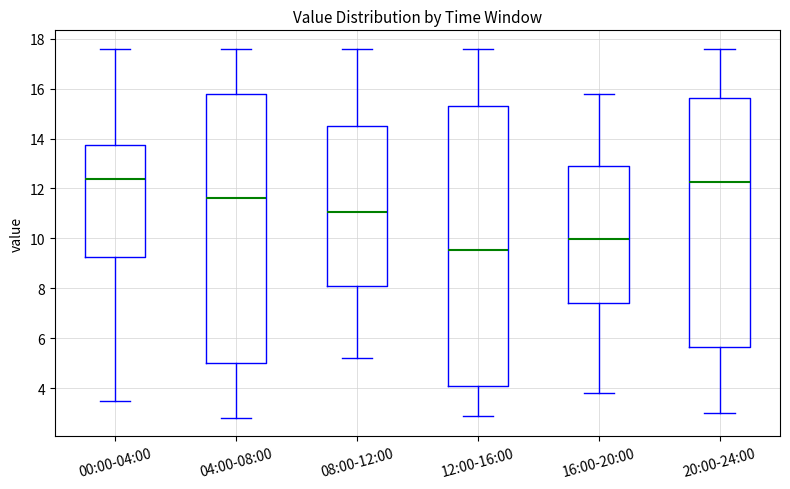

Which box's median line is the lowest?

12:00-16:00